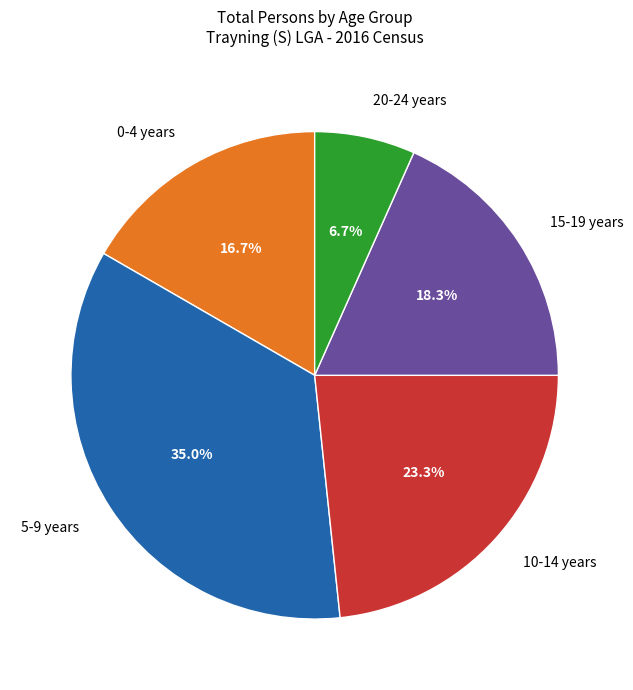

Between 5-9 years and 15-19 years, which is larger?

5-9 years